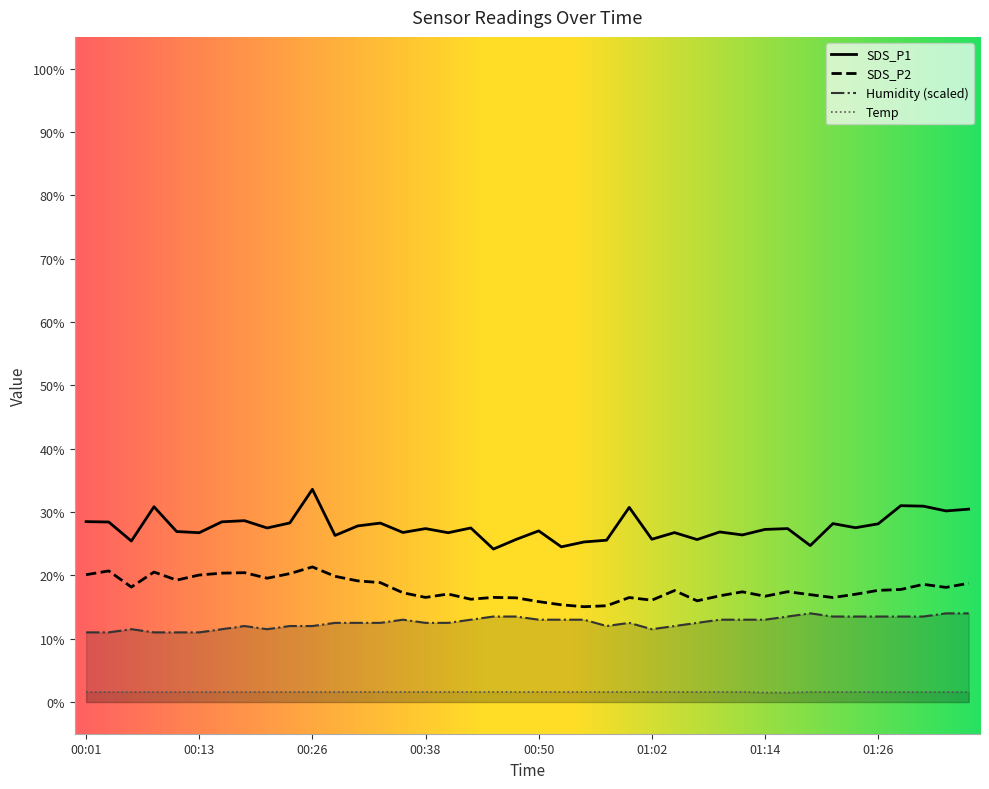

Between 00:01 and 00:33, which series saw the biggest shift?

Humidity